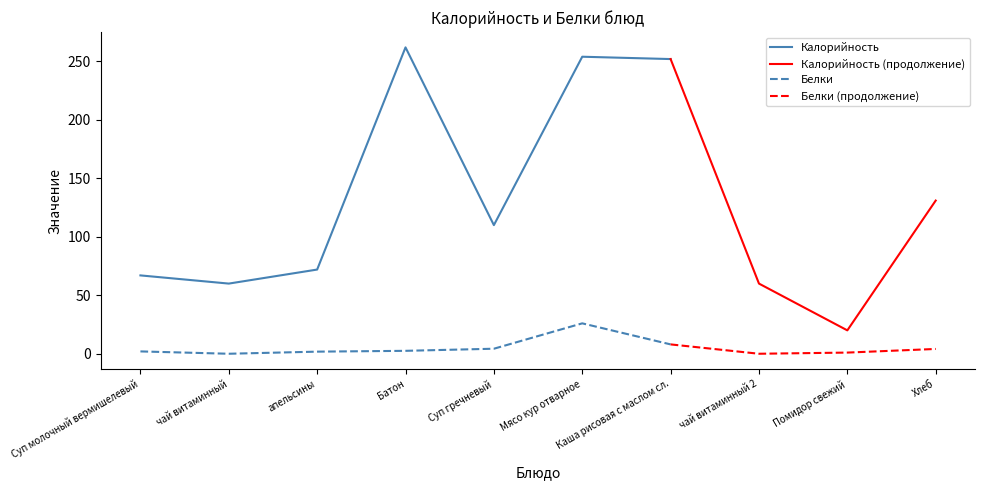

Is it true that Калорийность equals 254.0 at Мясо кур отварное?

True